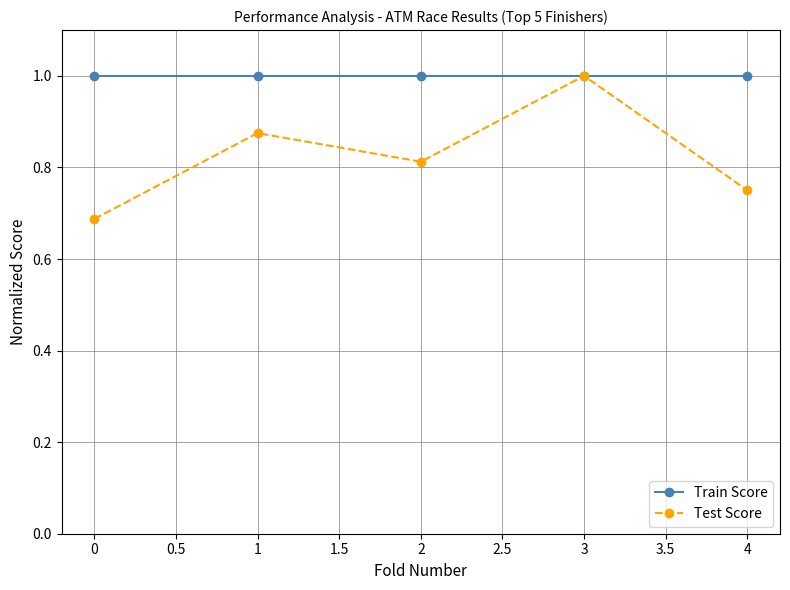

True or false: Test Score has more than 0 interior local peaks.

True